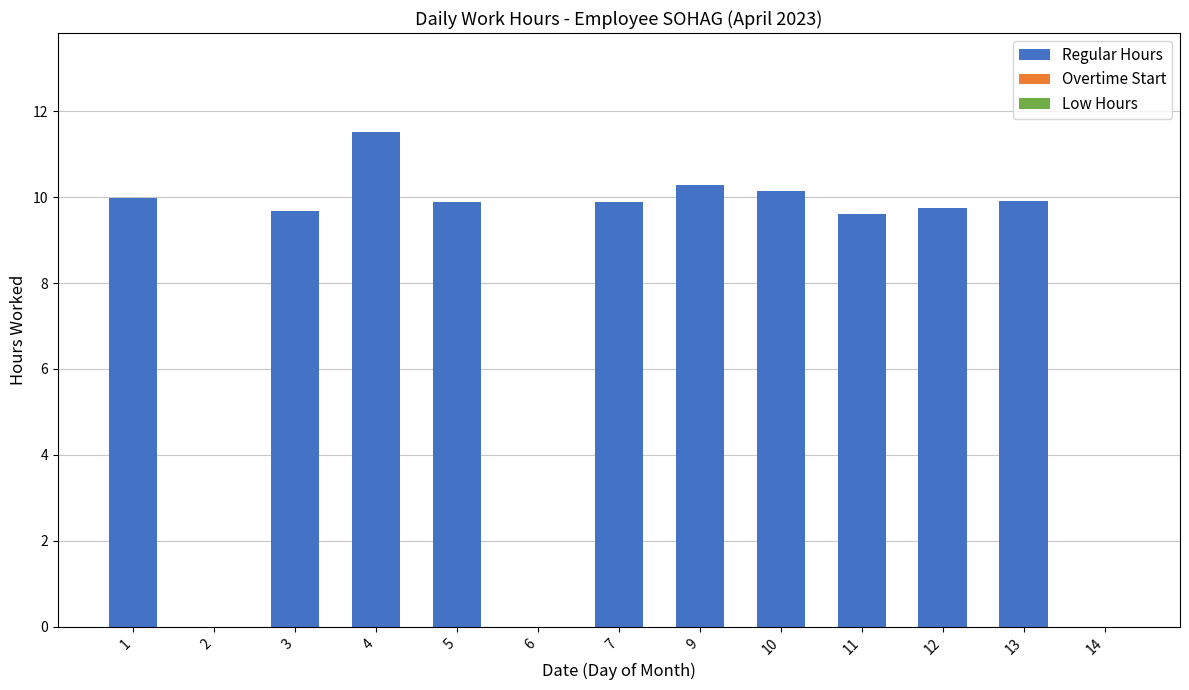

What value does the data have at 13?

9.9